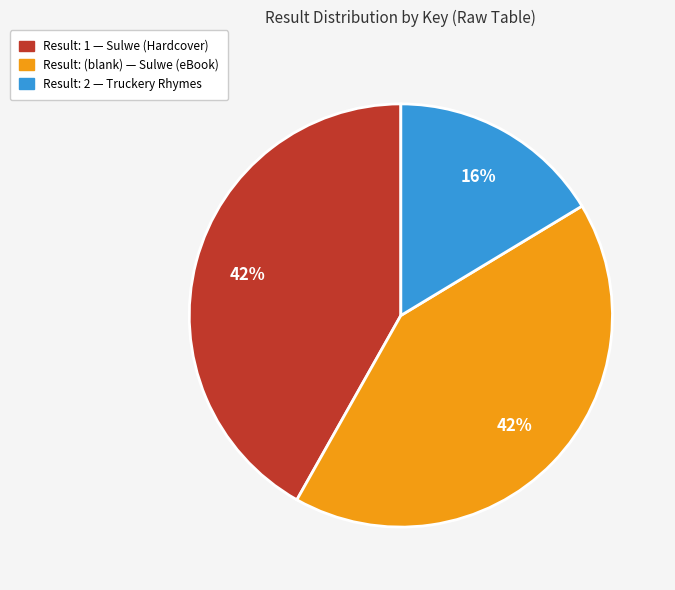

Combined, do Result: (blank) — Sulwe (eBook) and Result: 1 — Sulwe (Hardcover) account for over 50%?

Yes